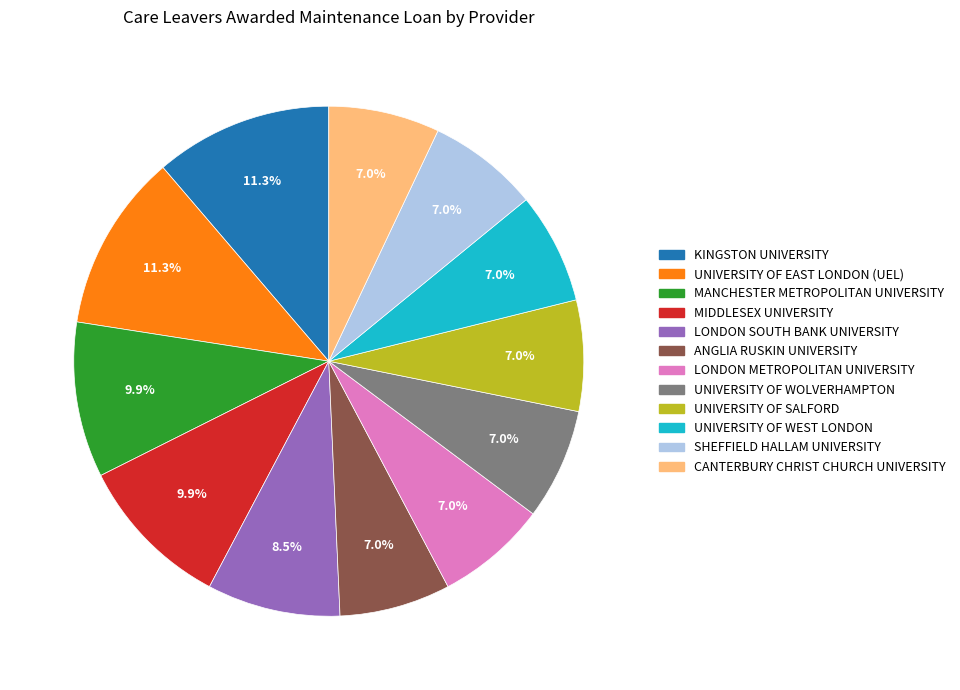

What percentage is NOT represented by UNIVERSITY OF WEST LONDON?

93.0%